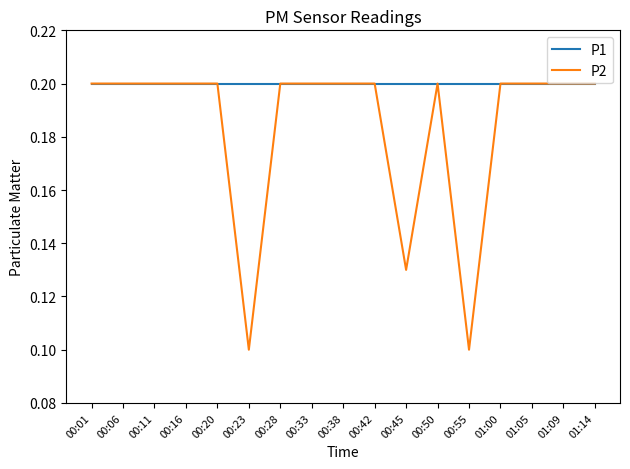

The P2 series shows 0.2 at 00:01. True or false?

True